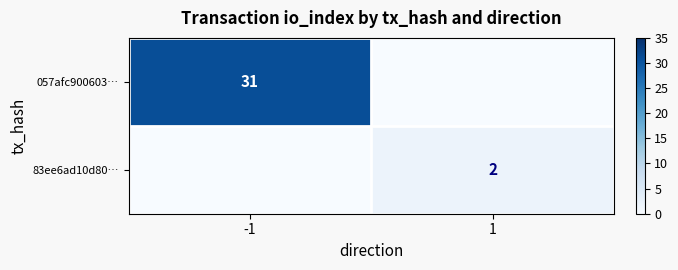

Is it true that 057afc900603… equals 31 at -1?

True